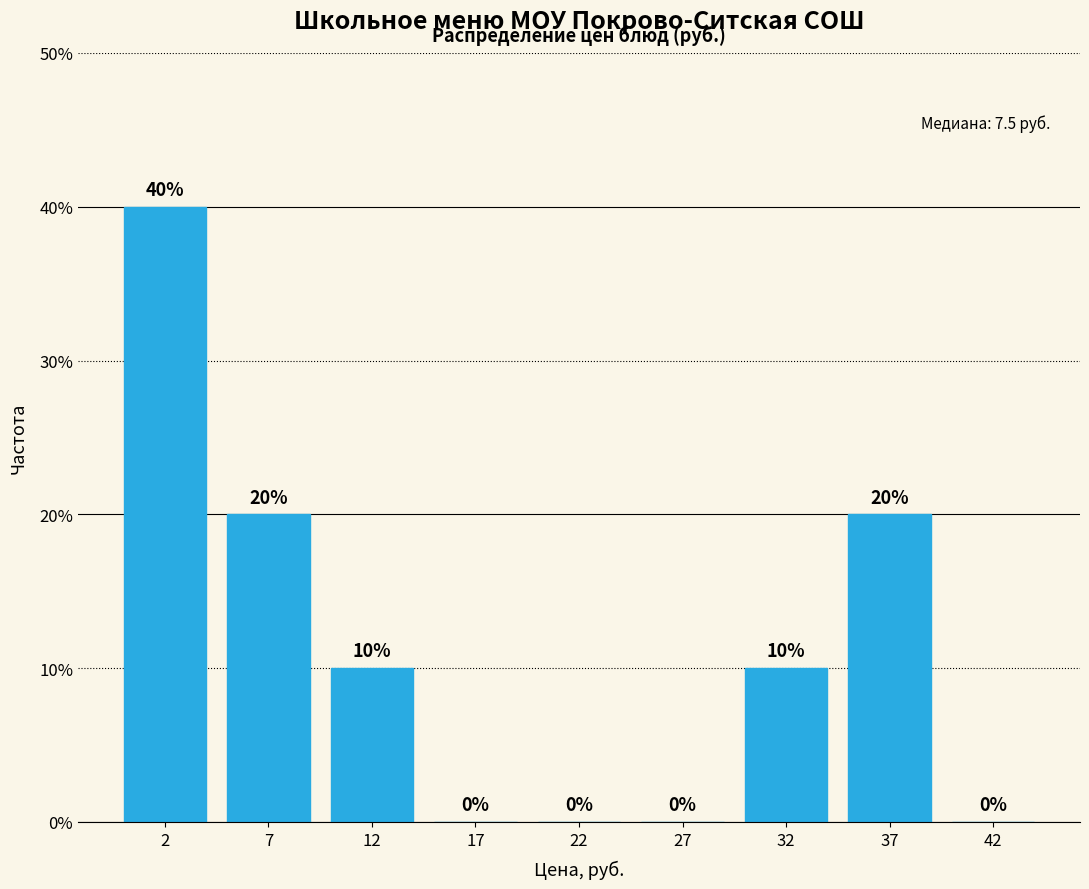

Reading left to right, transcribe all the data shown in this chart.

2=40	7=20	12=10	17=0	22=0	27=0	32=10	37=20	42=0